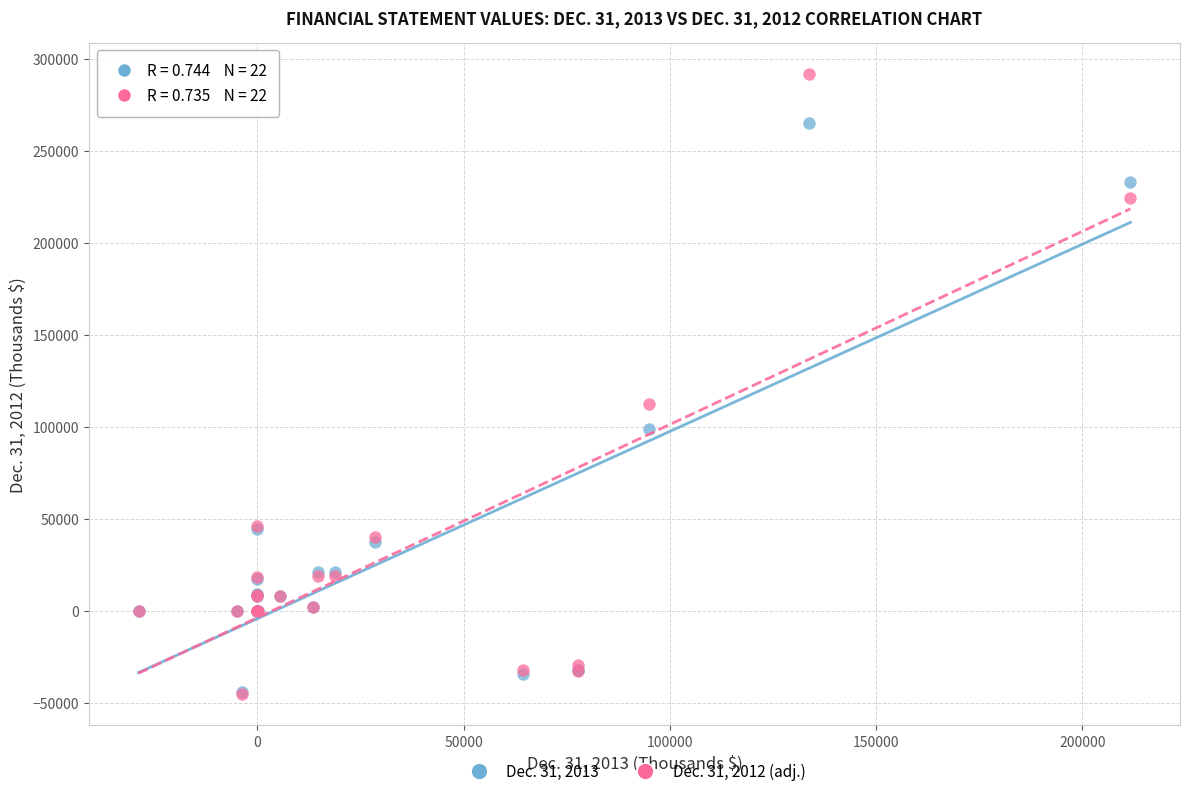

Which series reaches the maximum Y coordinate?

Dec. 31, 2012 (adj.)